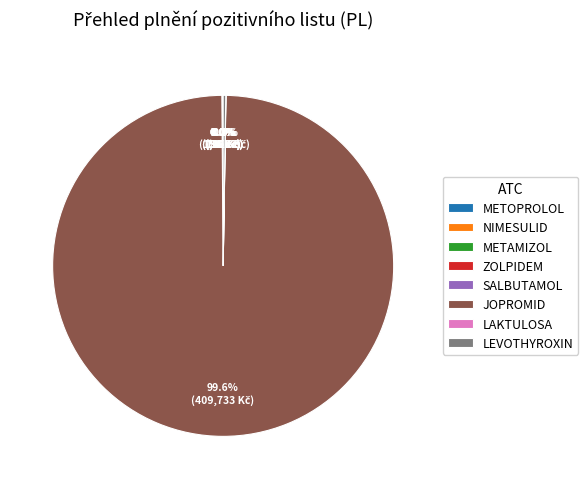

What is the majority slice?

JOPROMID